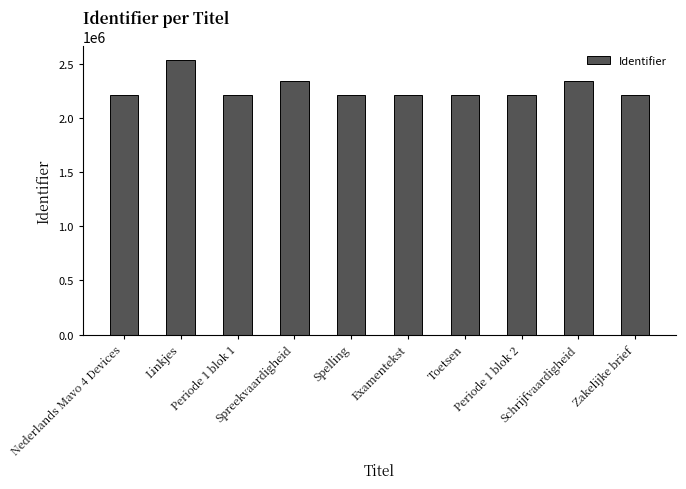

What is the value of the 5th bar from the left?

2207825